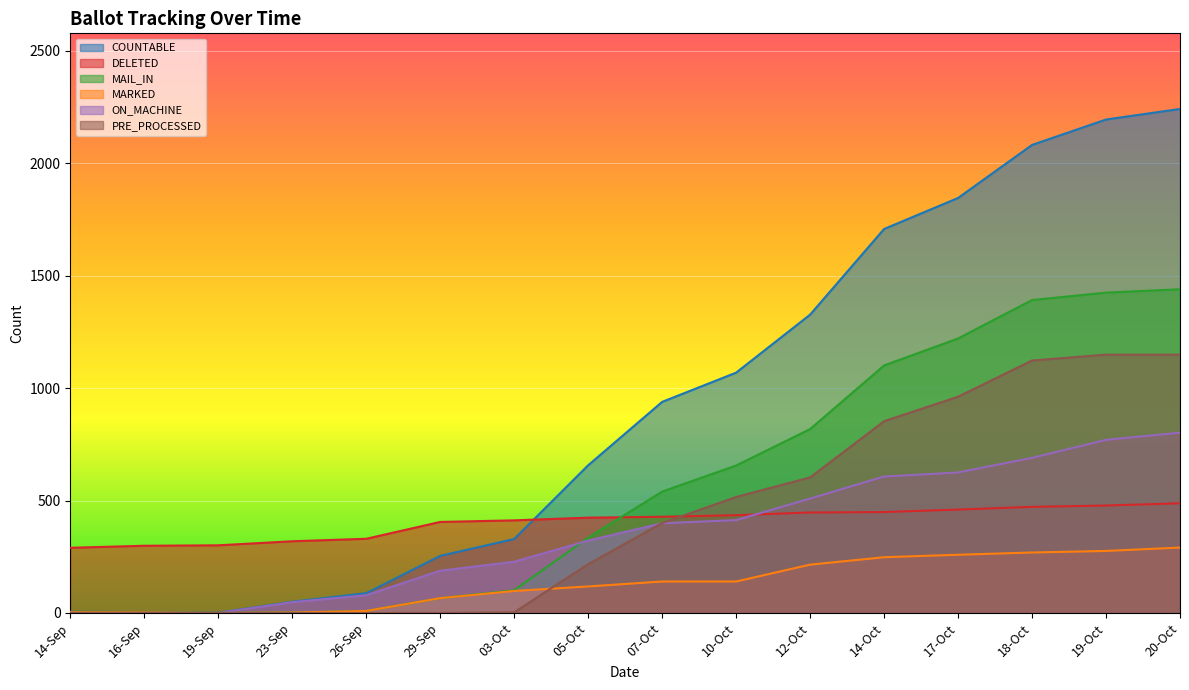

Between 16-Sep and 03-Oct, which is larger?

03-Oct